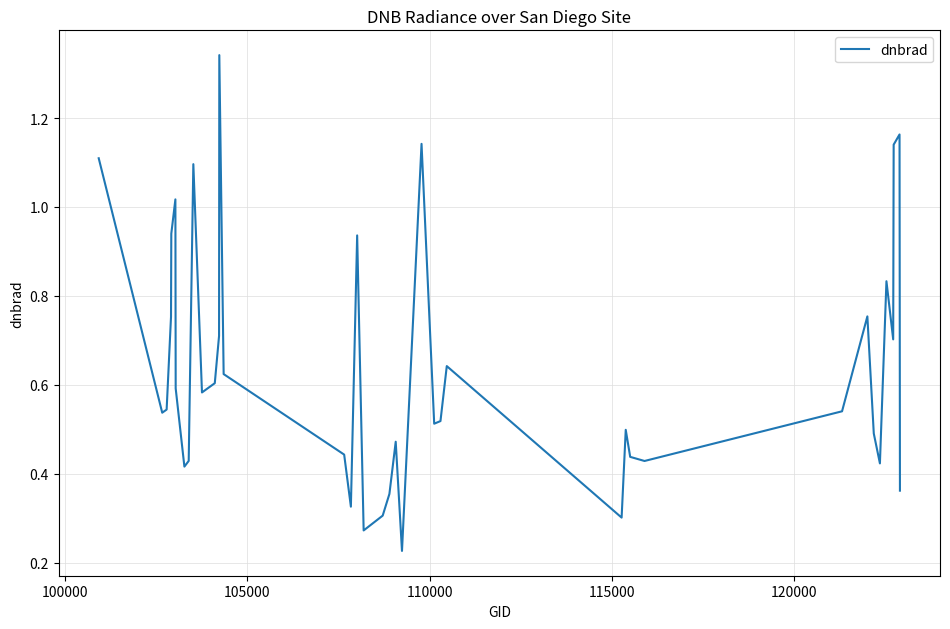

Reading left to right, transcribe all the data shown in this chart.

1.1	0.5	0.5	0.8	0.9	1.0	0.6	0.4	0.4	1.1	0.6	0.6	0.7	1.3	0.6	0.4	0.3	0.9	0.3	0.3	0.4	0.5	0.2	1.1	0.5	0.5	0.6	0.3	0.5	0.4	0.4	0.5	0.8	0.5	0.4	0.8	0.7	1.1	1.2	0.4